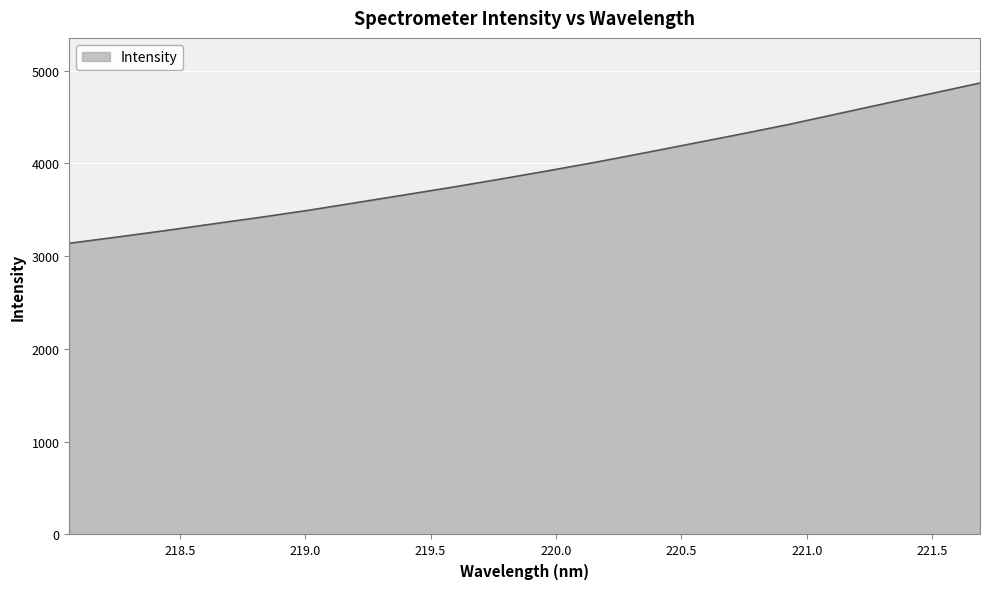

What is the sum of all values?

78507.6